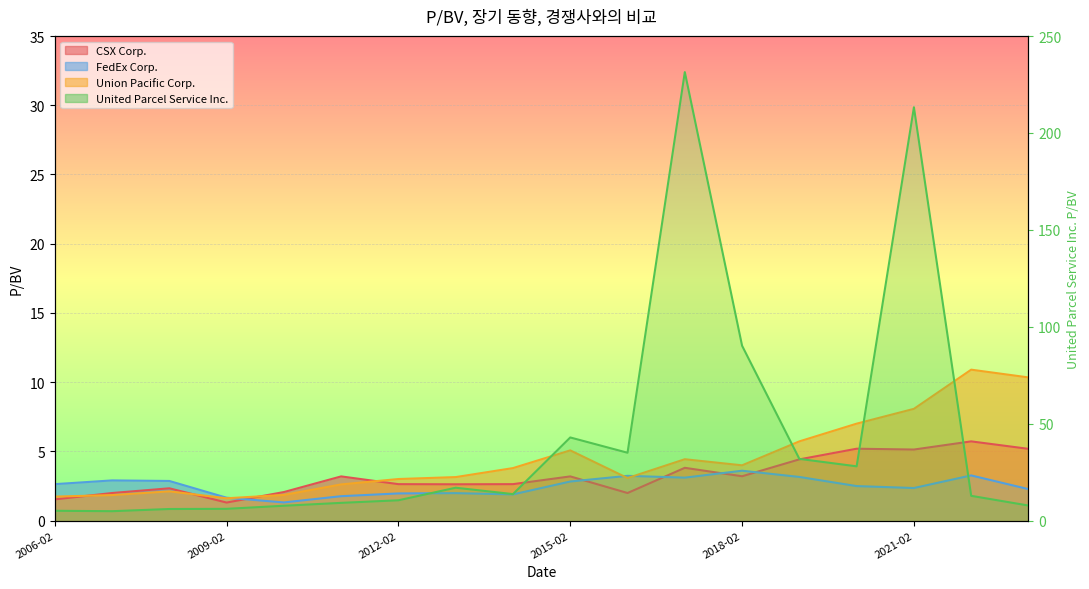

How many lines are shown in the chart?

4